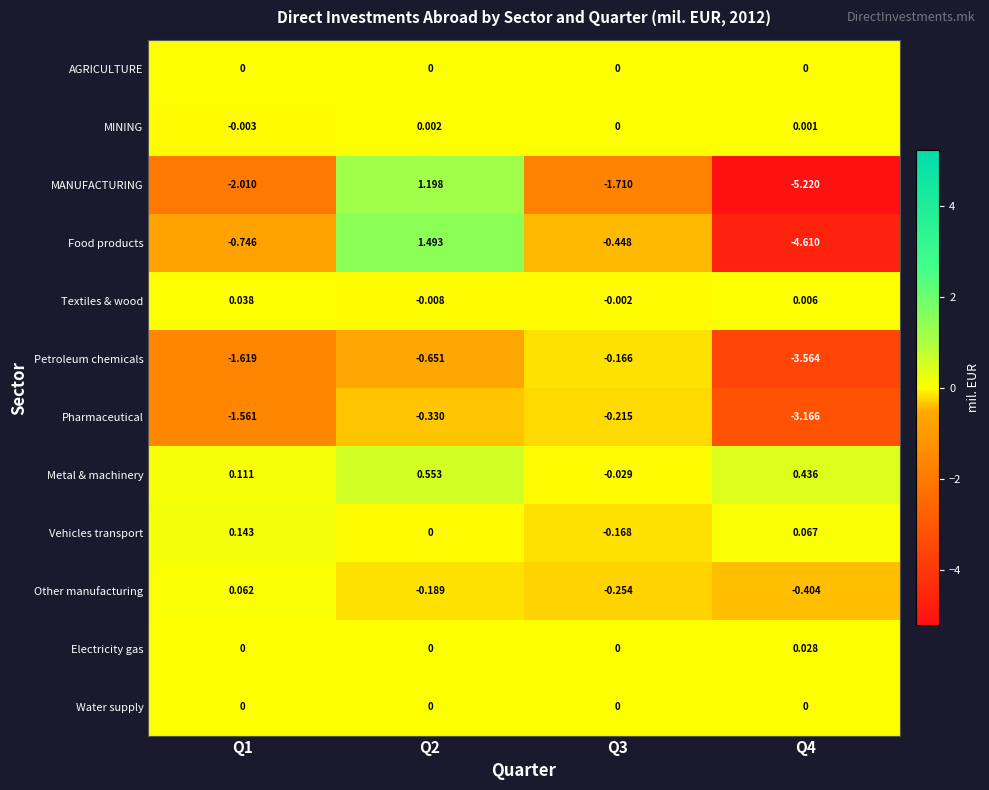

Between Q1 and Q3, which series saw the biggest shift?

Petroleum chemicals